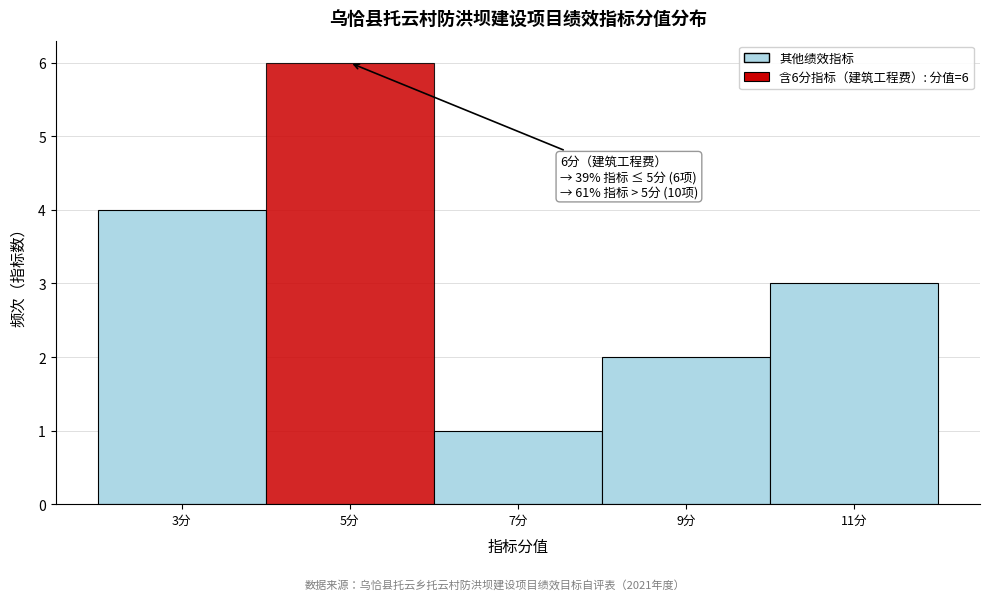

Which range on the x-axis has the tallest bar?

4 to 6